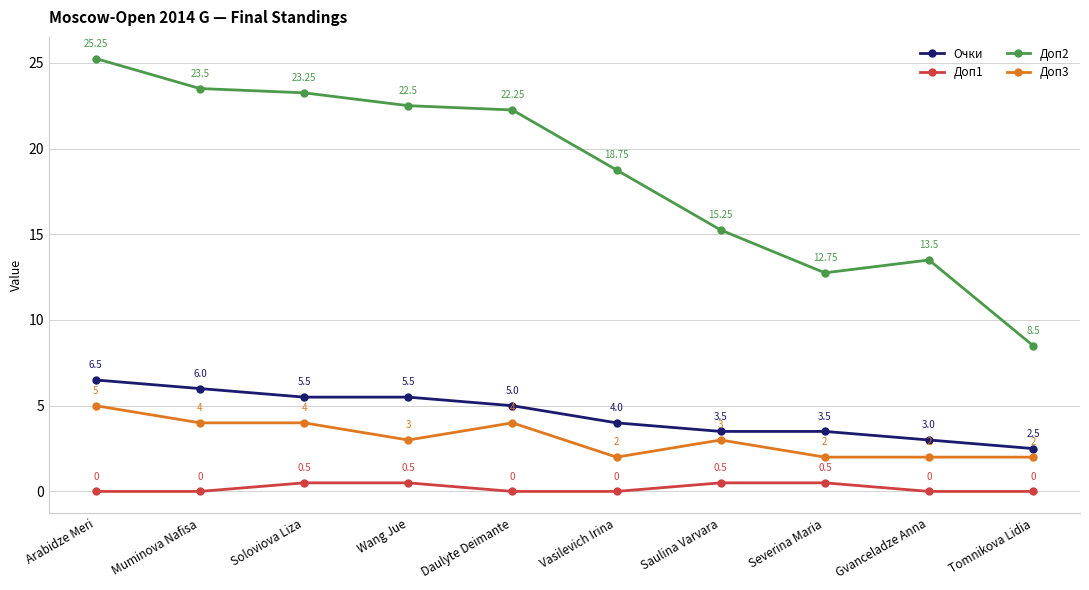

True or false: Доп1 and Очки cross at least once.

False